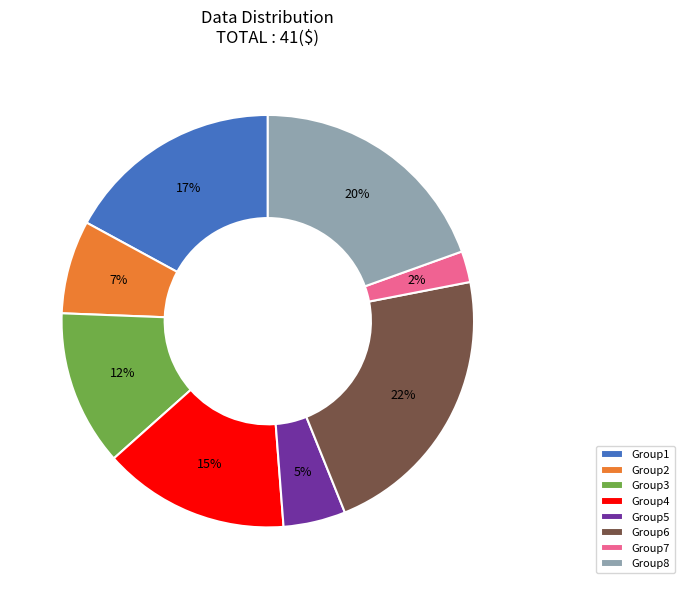

Do Group1 and Group5 together represent more than half of the pie?

No